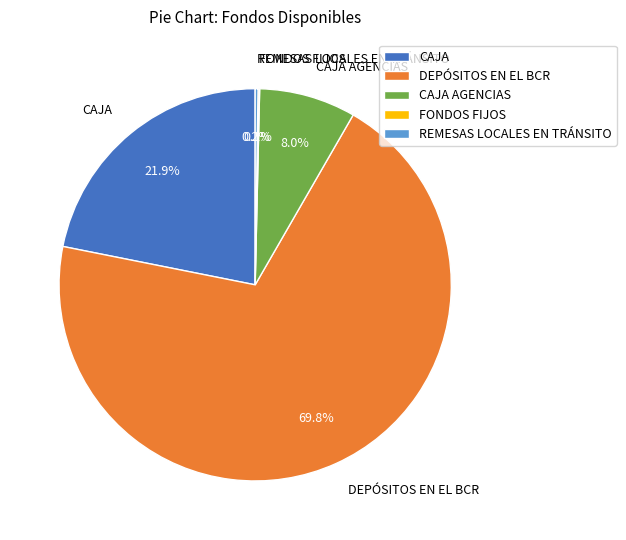

Combined, do CAJA AGENCIAS and DEPÓSITOS EN EL BCR account for over 50%?

Yes